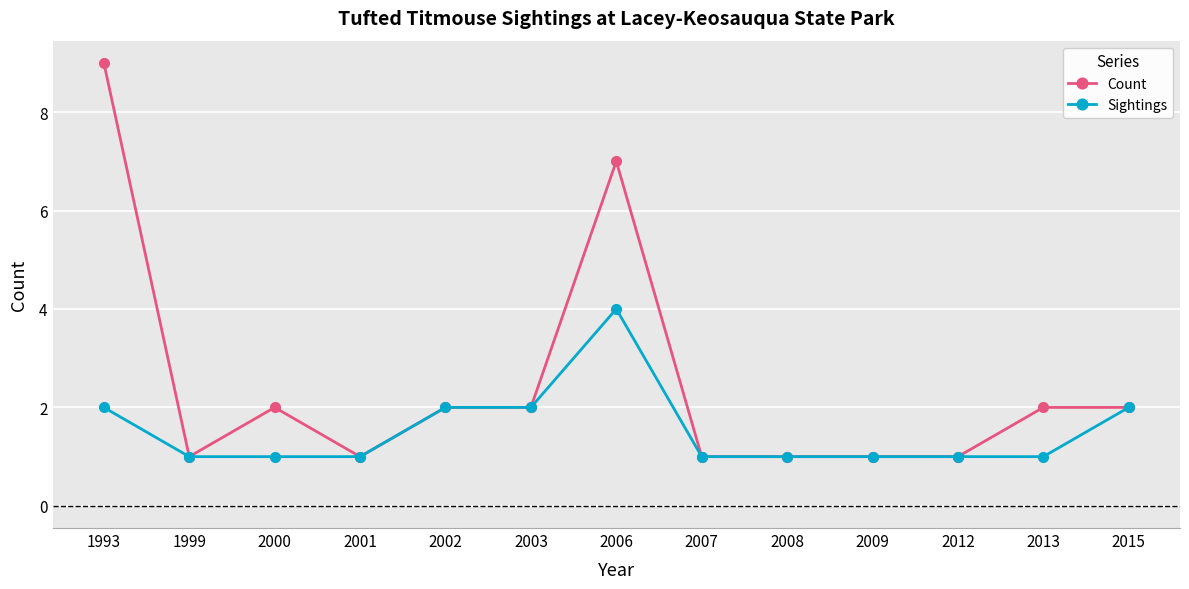

Rank the series at 1993 from highest to lowest value.

Count, Sightings